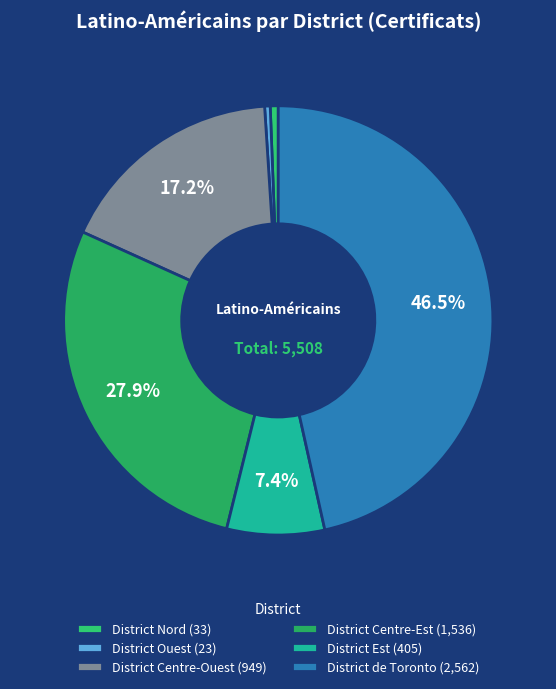

The District Ouest slice represents 0% of the pie. True or false?

True